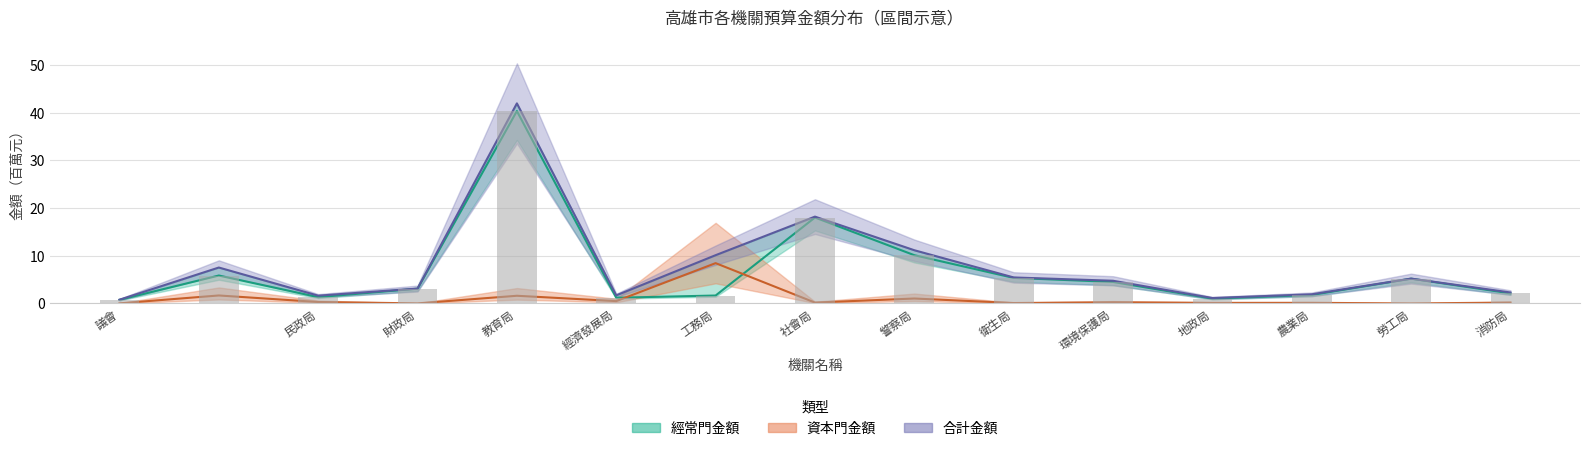

Is the value of 經常門金額 at 農業局 greater than the value of 資本門金額 at 農業局?

Yes